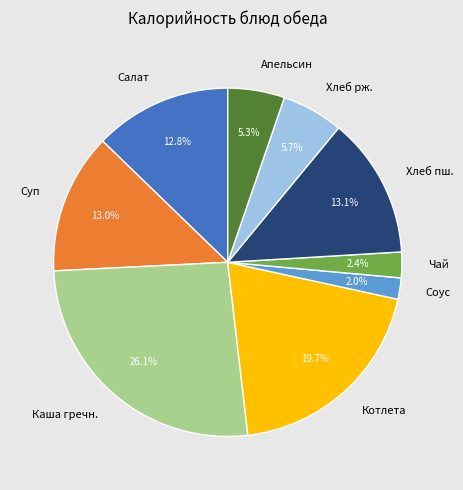

Which slice is the largest?

Каша гречн.